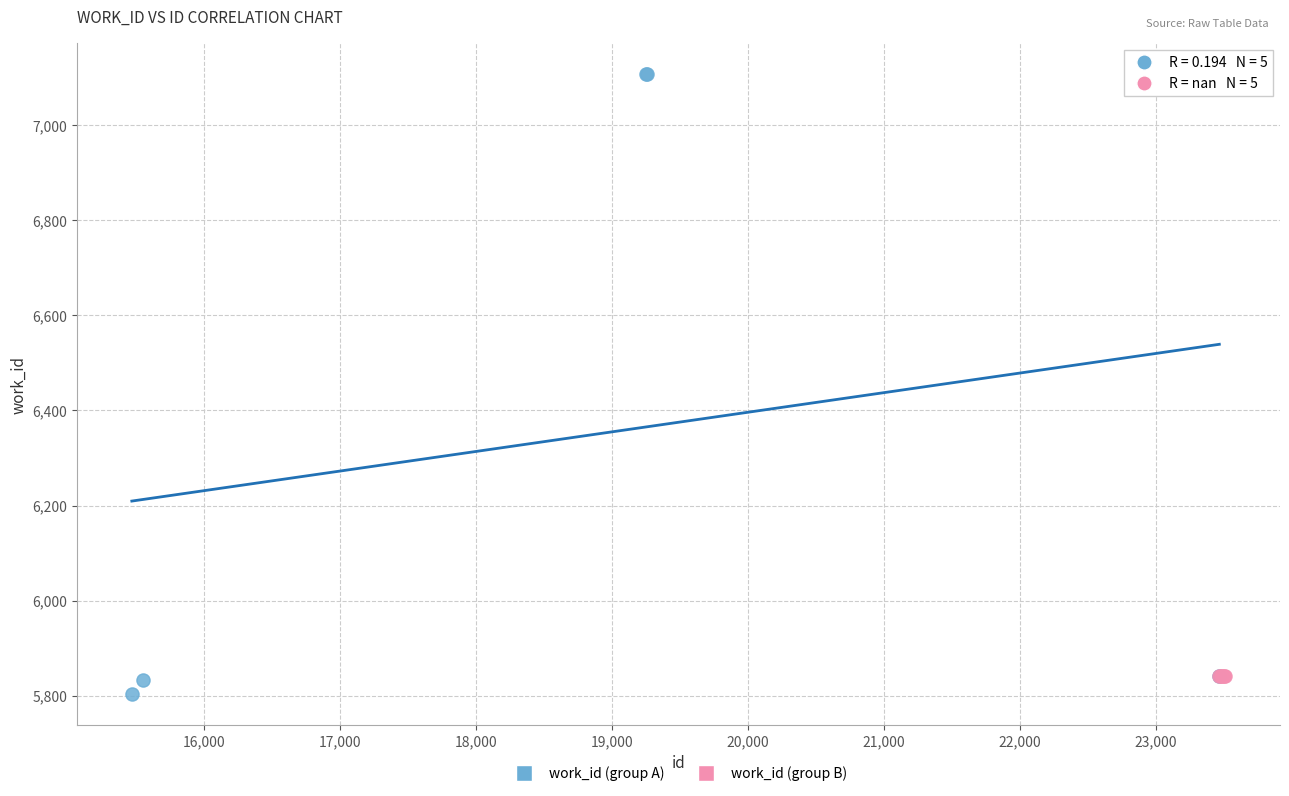

Which series reaches the maximum Y coordinate?

work_id (group A)